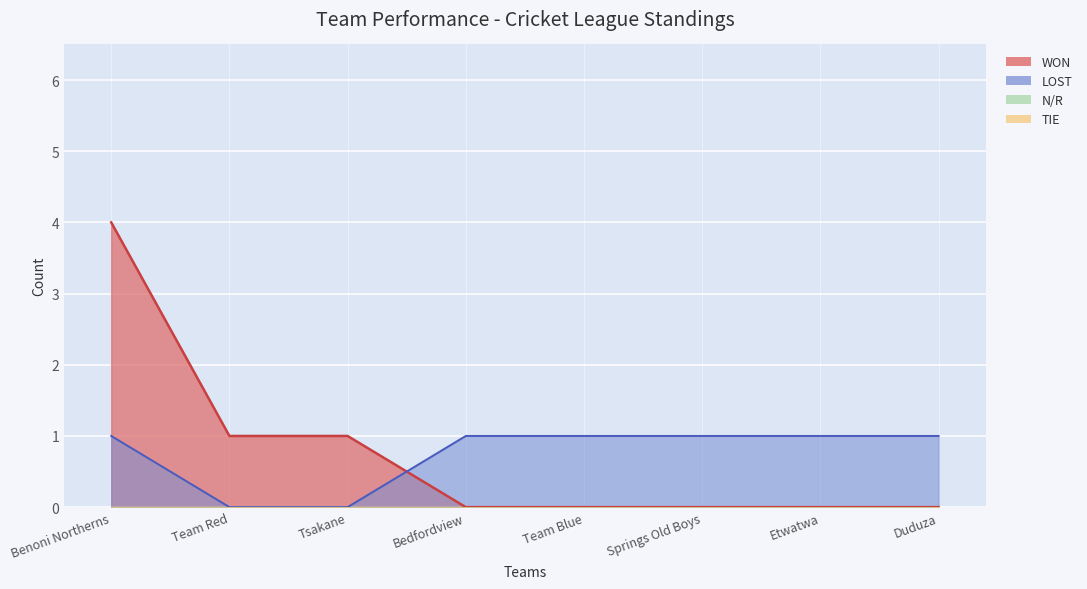

Between Bedfordview and Etwatwa, which is larger?

Bedfordview